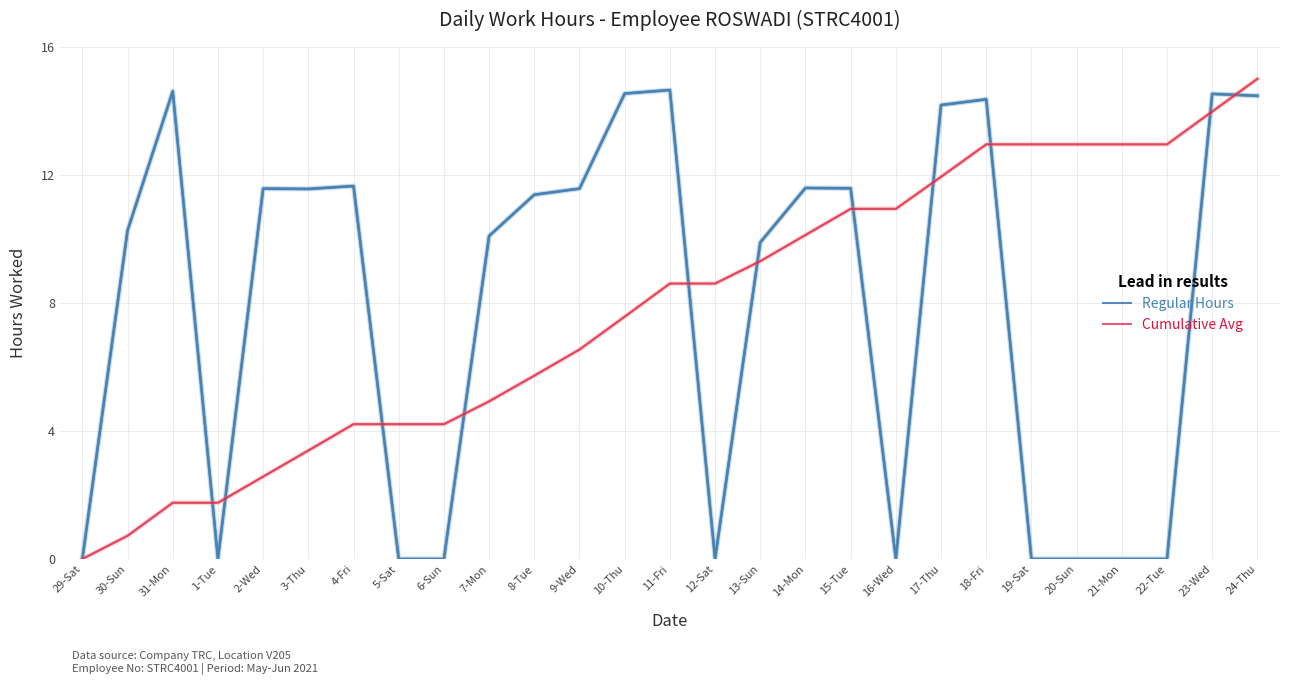

What position from the left is 1-Tue?

4